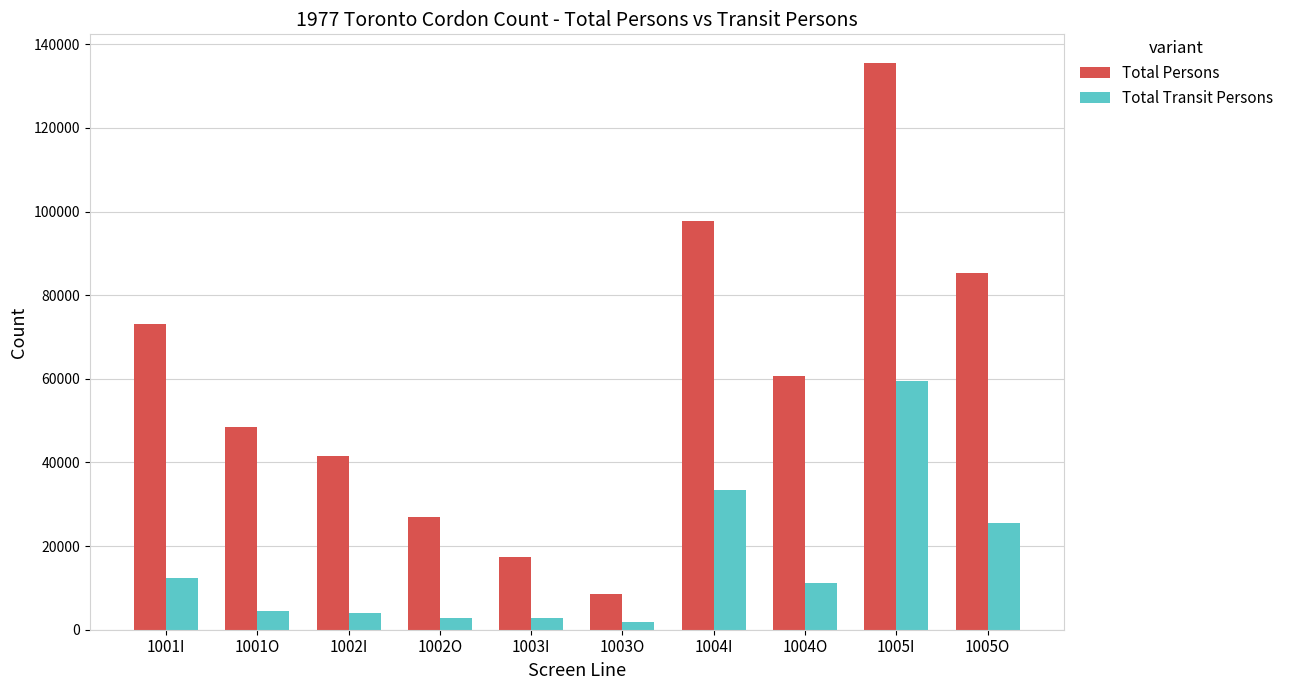

Which label corresponds to the largest value in the chart?

1005I